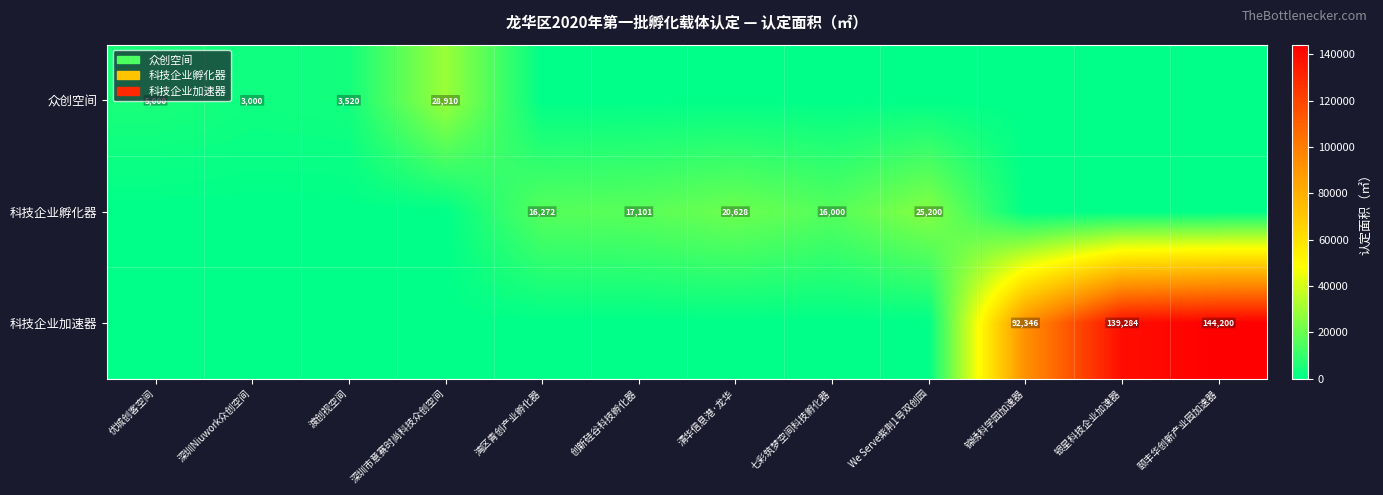

At how many categories does at least one series exceed 1151?

12